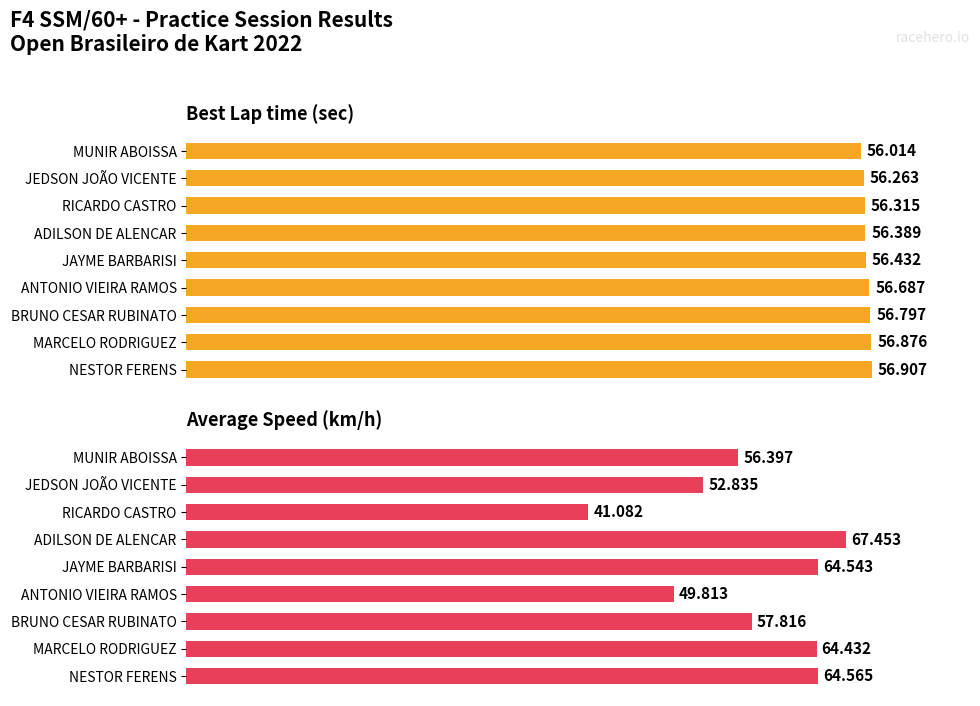

The Average Speed (km/h) series shows 75.8 at MUNIR ABOISSA. True or false?

False